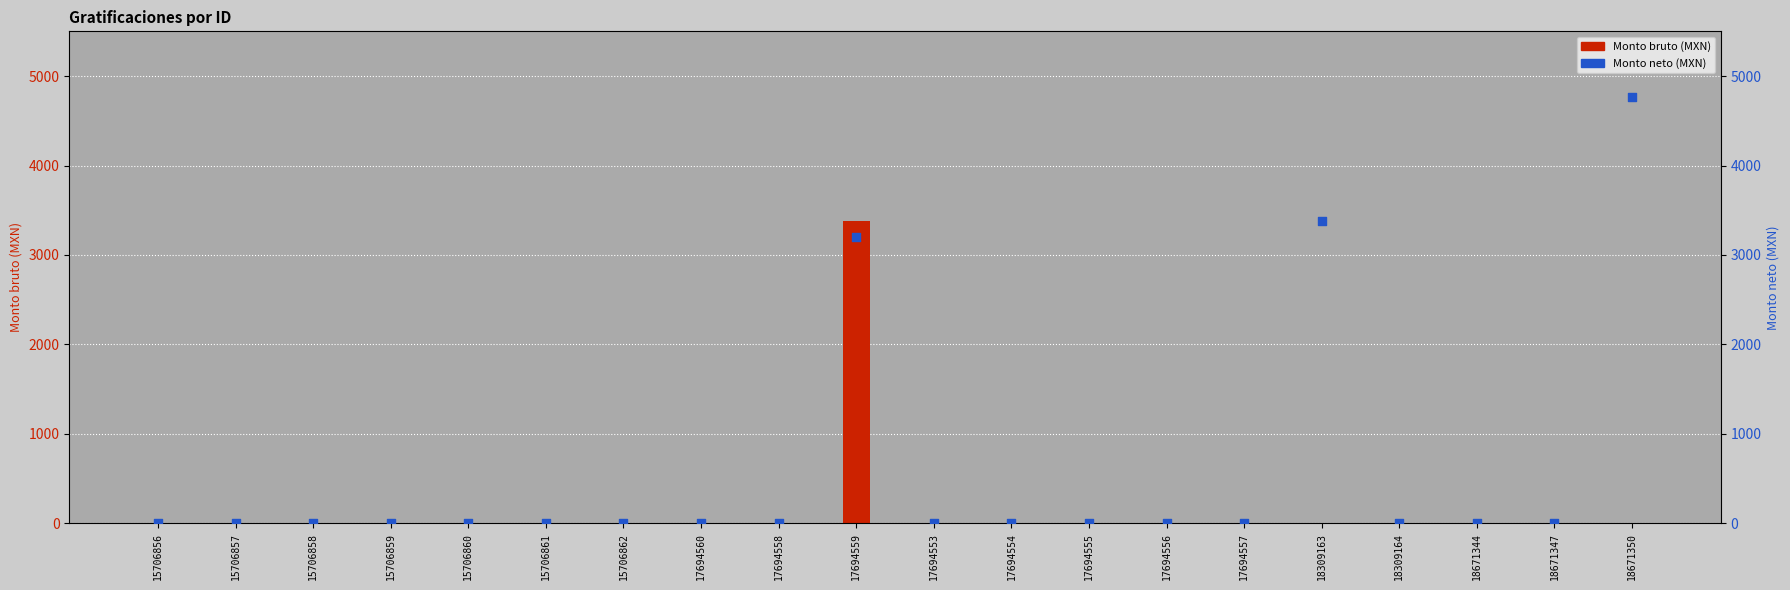

At which category is the sum across all series the highest?

17694559